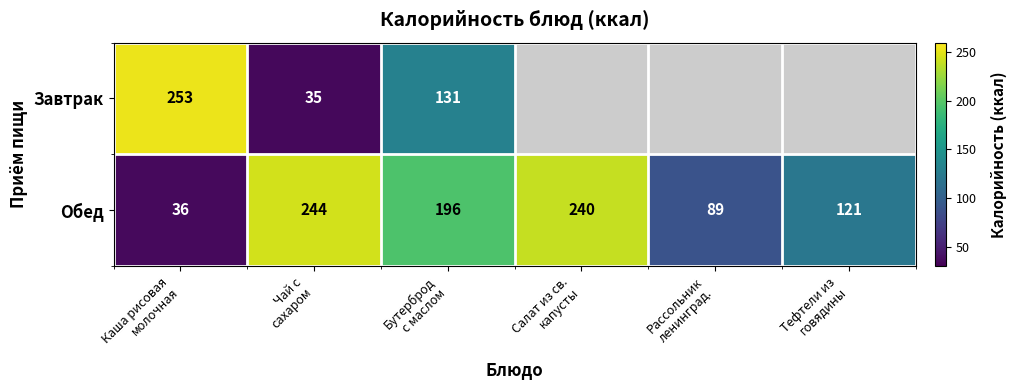

What is the highest value of the Обед series?

244